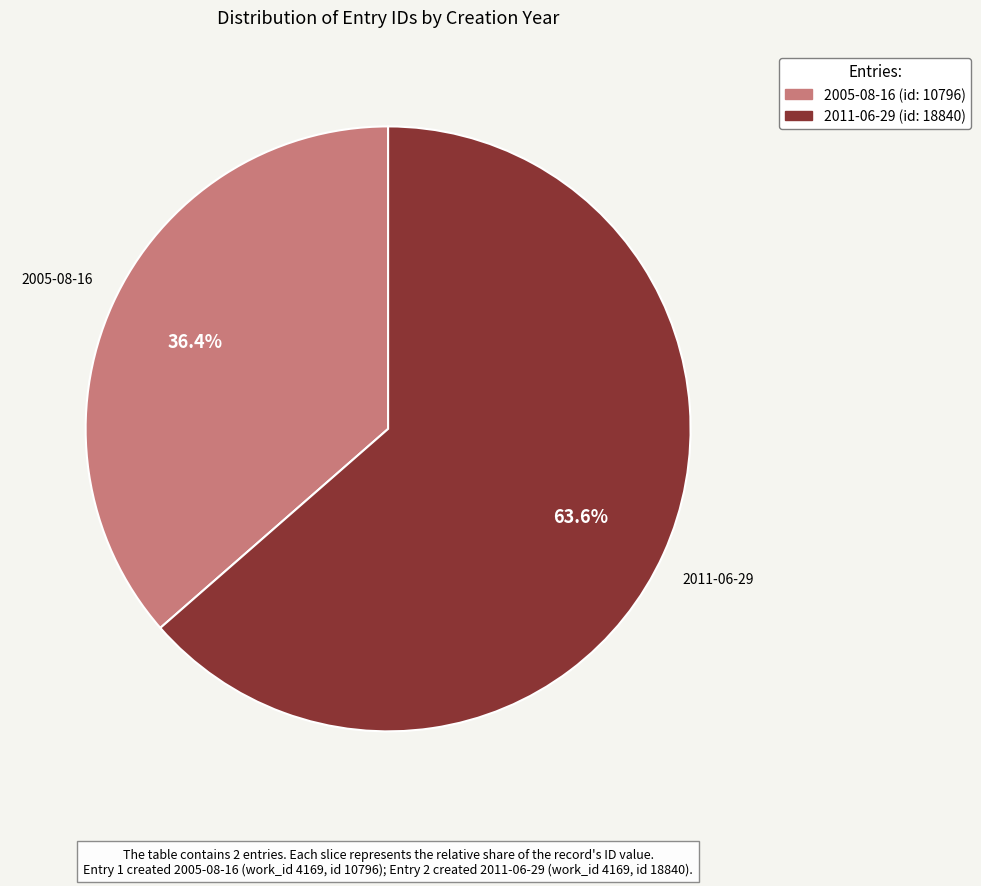

How many slices are in this pie chart?

2